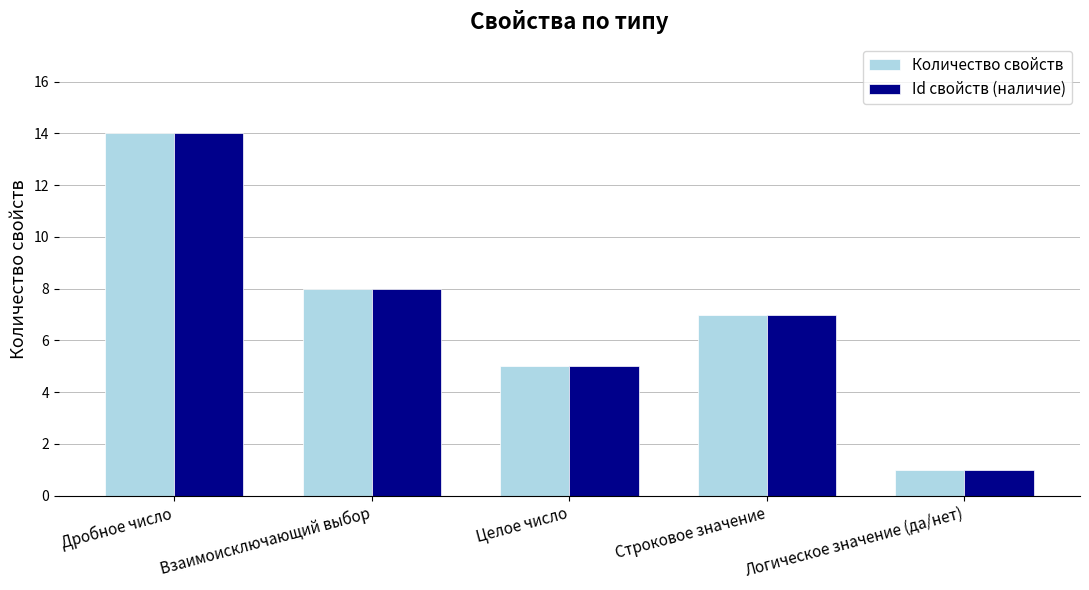

What is the difference between the maximum and minimum values in the Количество свойств series?

13